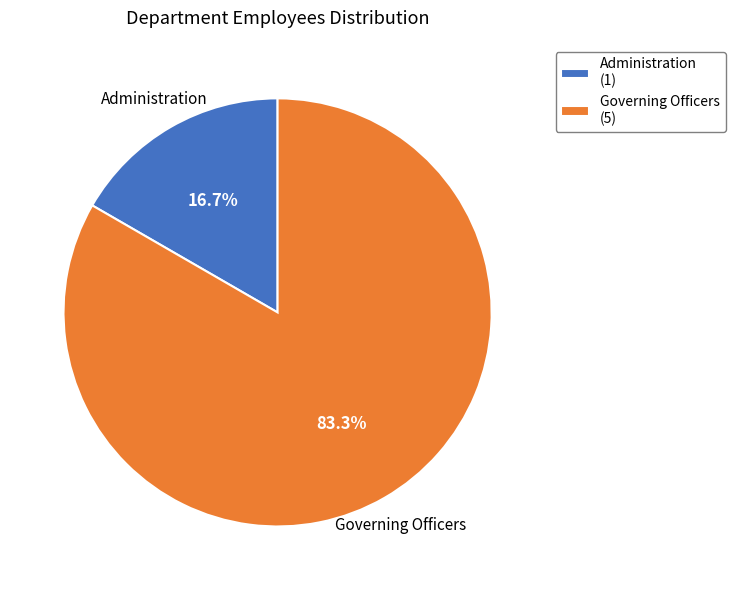

What is the total percentage of Governing Officers and Administration?

100.0%